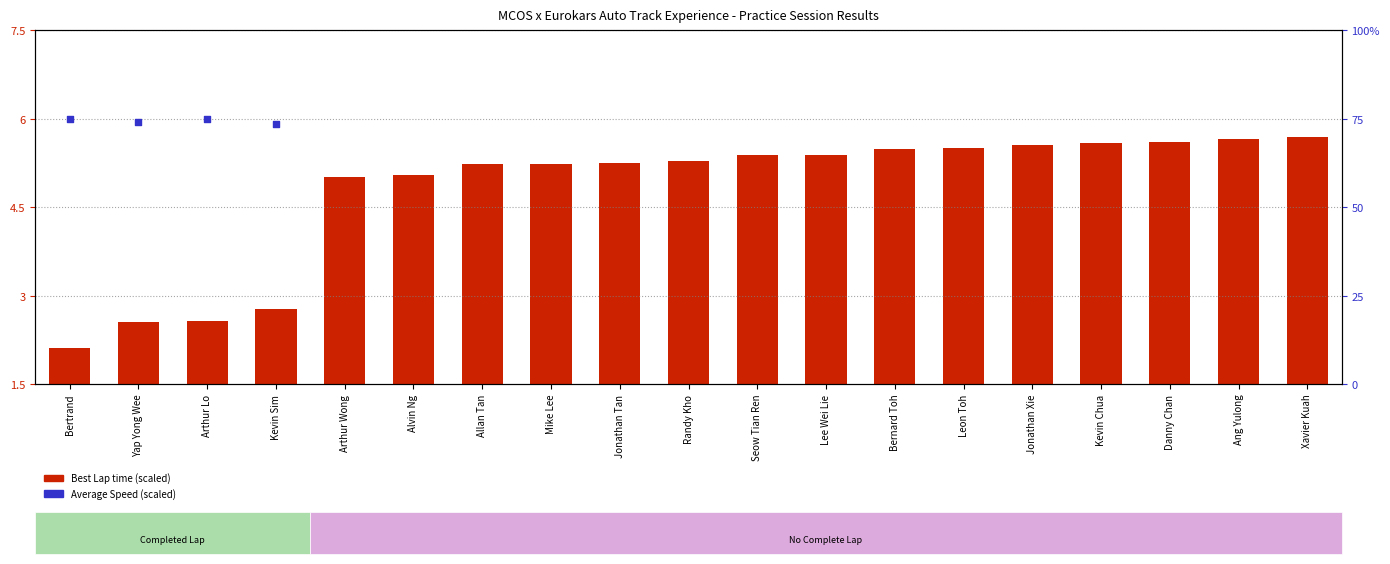

Between Bernard Toh and Xavier Kuah, which is larger?

Xavier Kuah